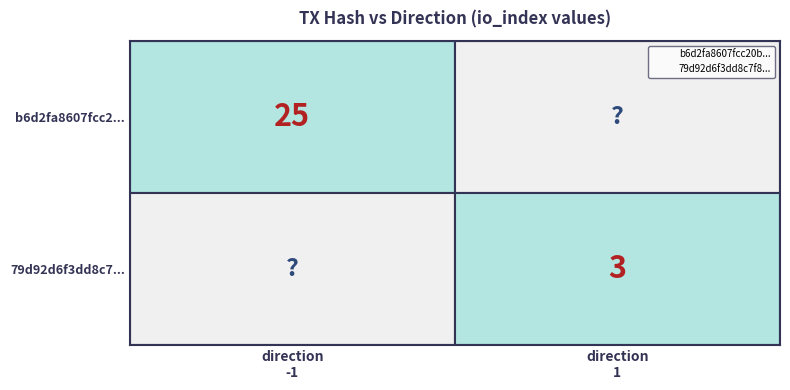

Is the value of 79d92d6f3dd8c7f8947a95e9bbd255afd549343 at 1 greater than the value of b6d2fa8607fcc20bc2a70ef6586b7a48a3535c7 at 1?

No